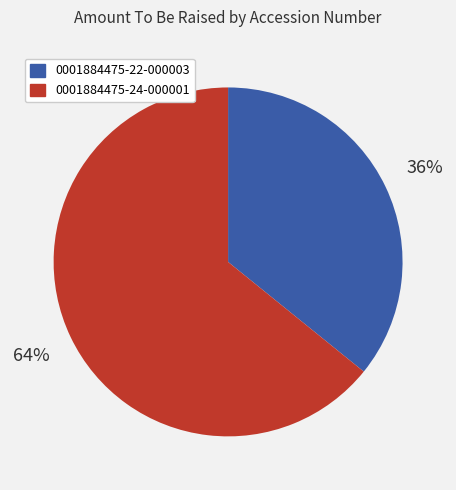

To the nearest percent, what is the average slice percentage?

50%